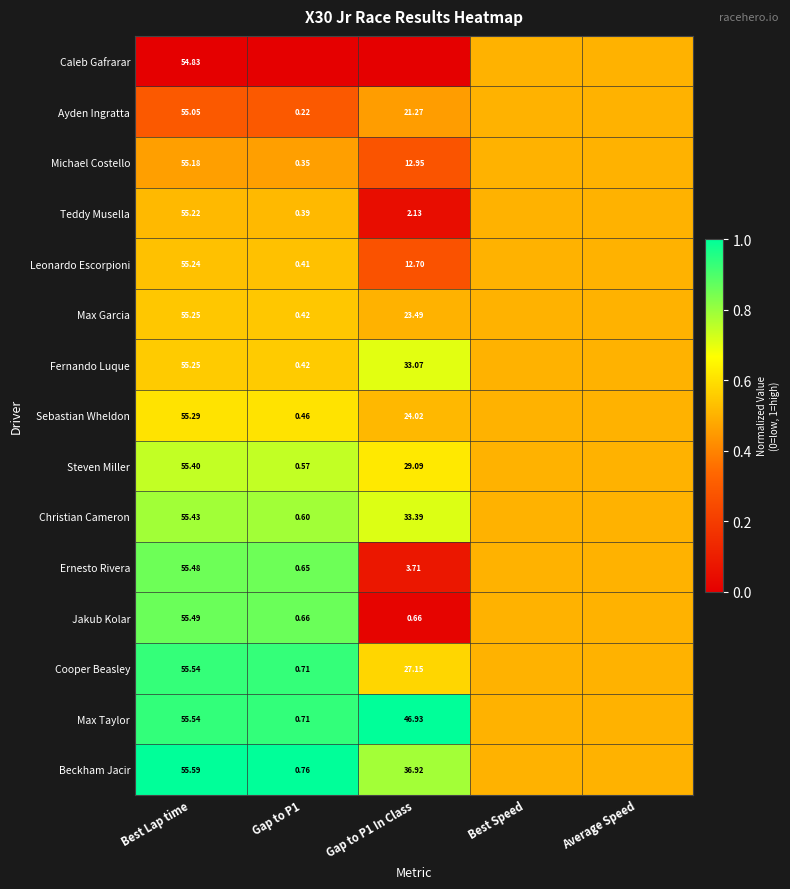

Which series changed the most between Best Lap time and Best Speed?

Caleb Gafrarar